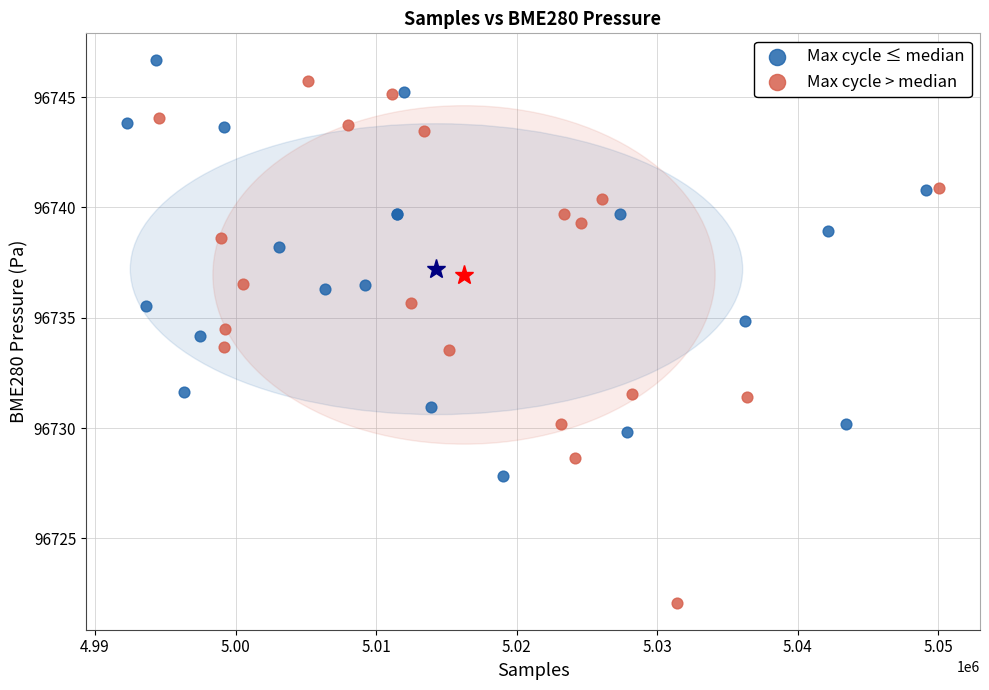

Which series contains the lowest Y value?

Max cycle > median